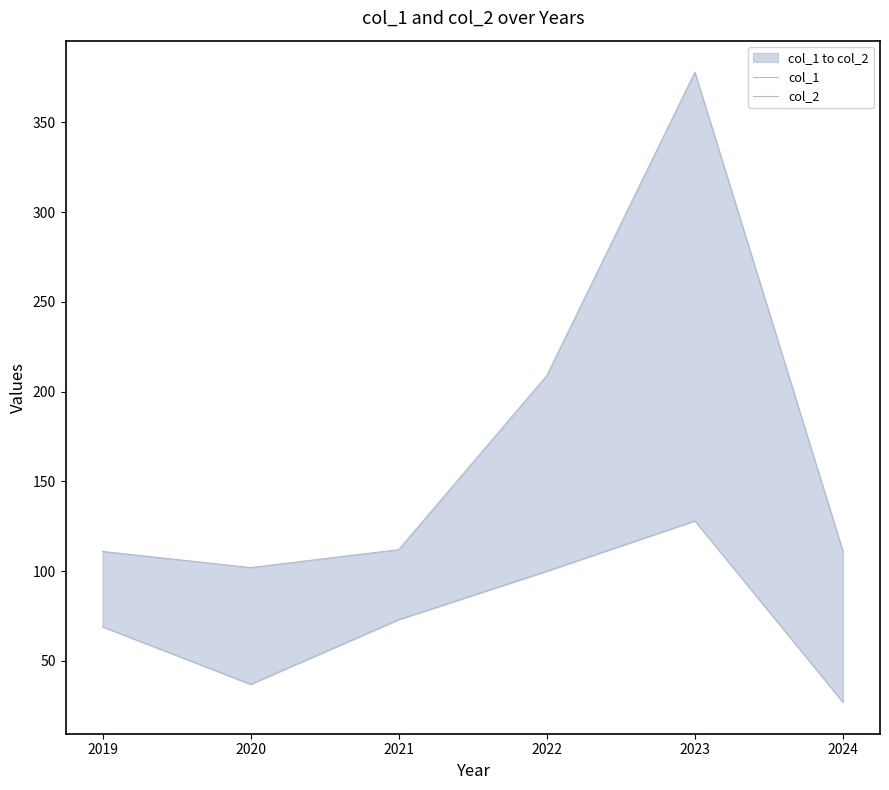

What is the value of the col_2 point at the 2nd from the left?

102